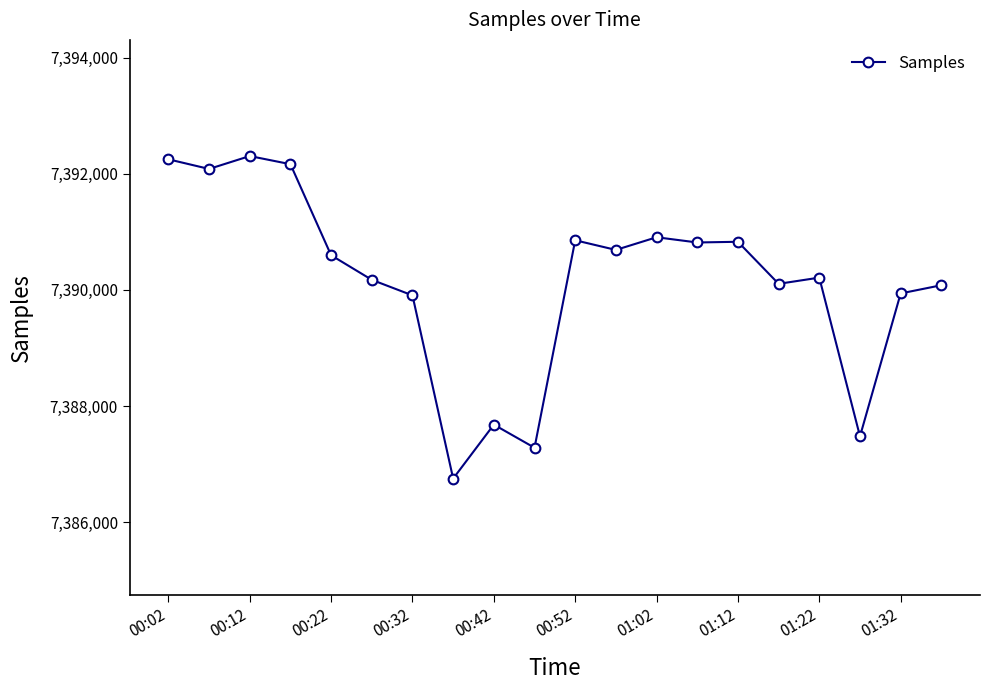

What is the difference between the maximum and second lowest values?

5022